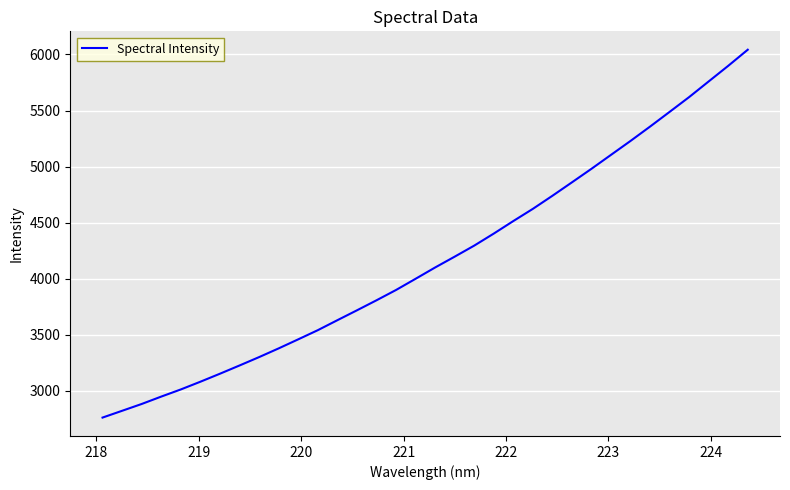

What is the maximum value shown in the chart?

6042.1